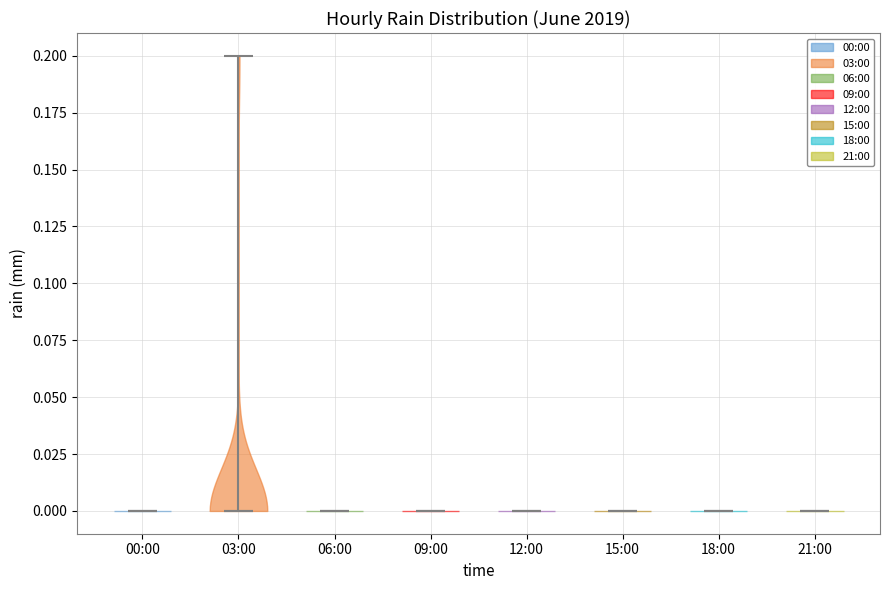

Reading left to right, read every violin against the y-axis: where its median line is, and the lowest and highest points it reaches. The values are not printed on the chart, so give them approximately, as read against the axis.

00:00: median line 0.0, lowest point 0.0, highest point 0.0
03:00: median line 0.0, lowest point 0.0, highest point 0.2
06:00: median line 0.0, lowest point 0.0, highest point 0.0
09:00: median line 0.0, lowest point 0.0, highest point 0.0
12:00: median line 0.0, lowest point 0.0, highest point 0.0
15:00: median line 0.0, lowest point 0.0, highest point 0.0
18:00: median line 0.0, lowest point 0.0, highest point 0.0
21:00: median line 0.0, lowest point 0.0, highest point 0.0